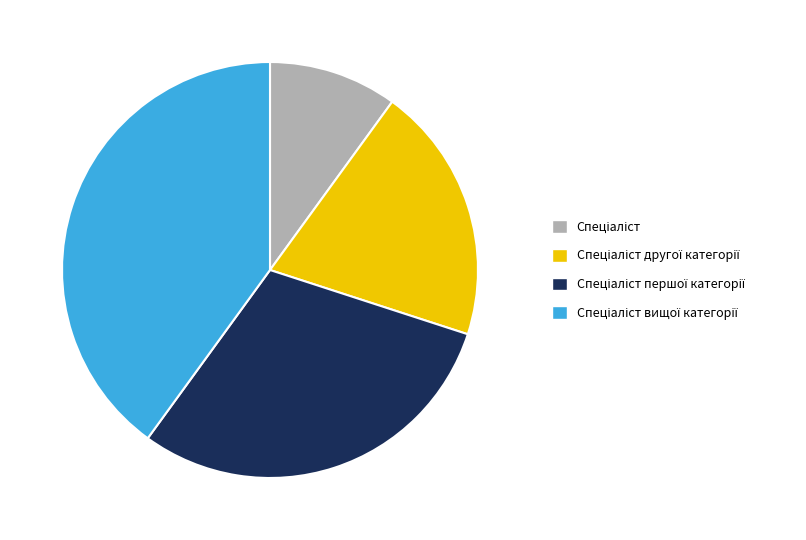

Is there any slice that represents more than half of the pie?

No